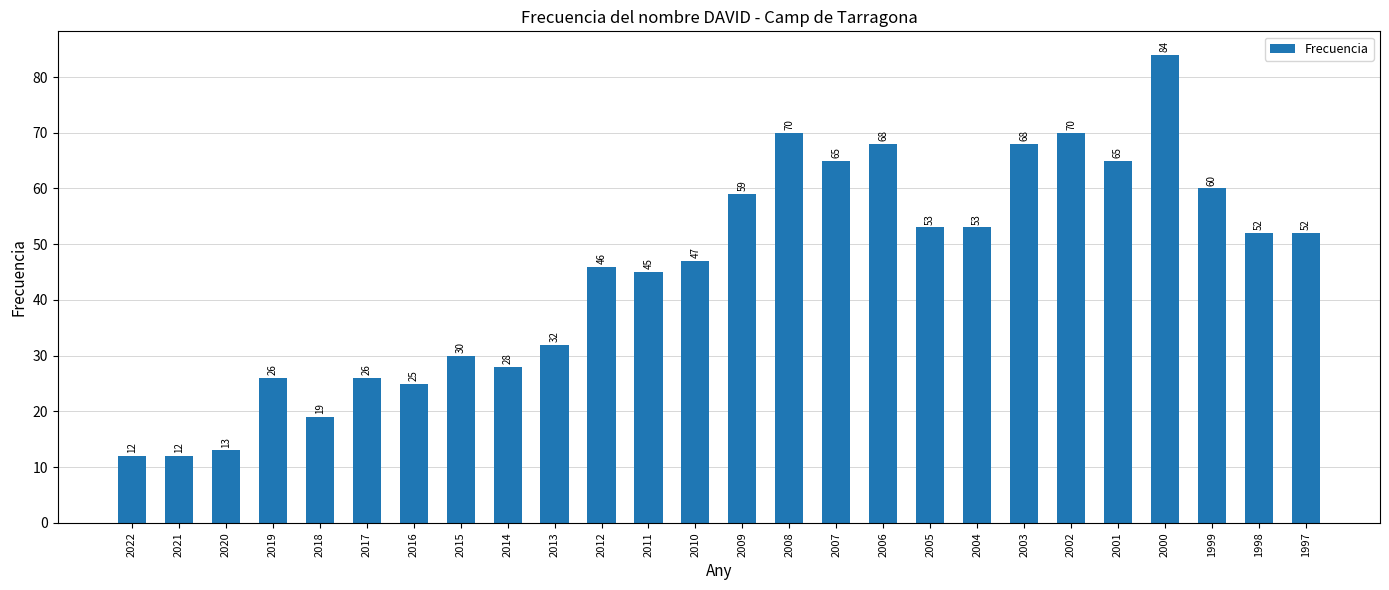

What is the maximum value shown in the chart?

84